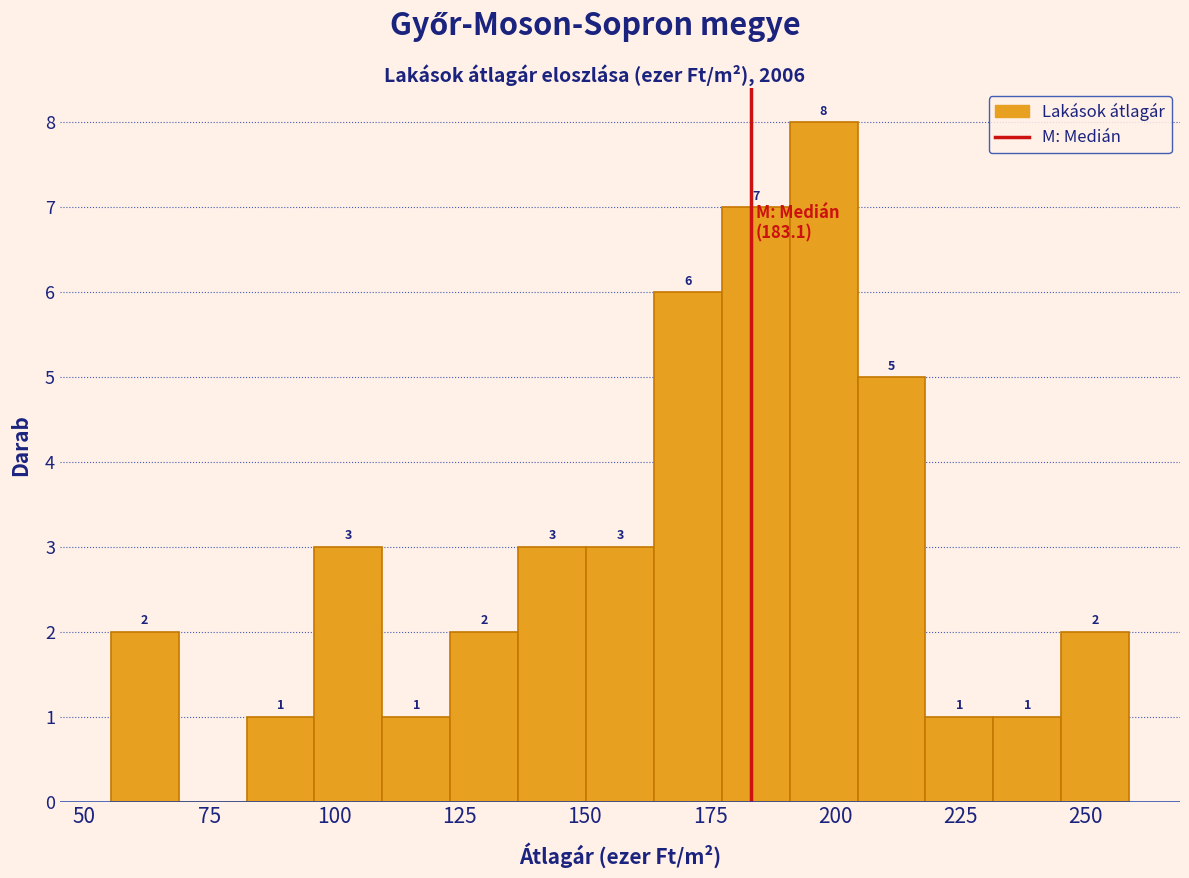

Read against the x-axis, roughly where is the centre of the tallest bar?

200